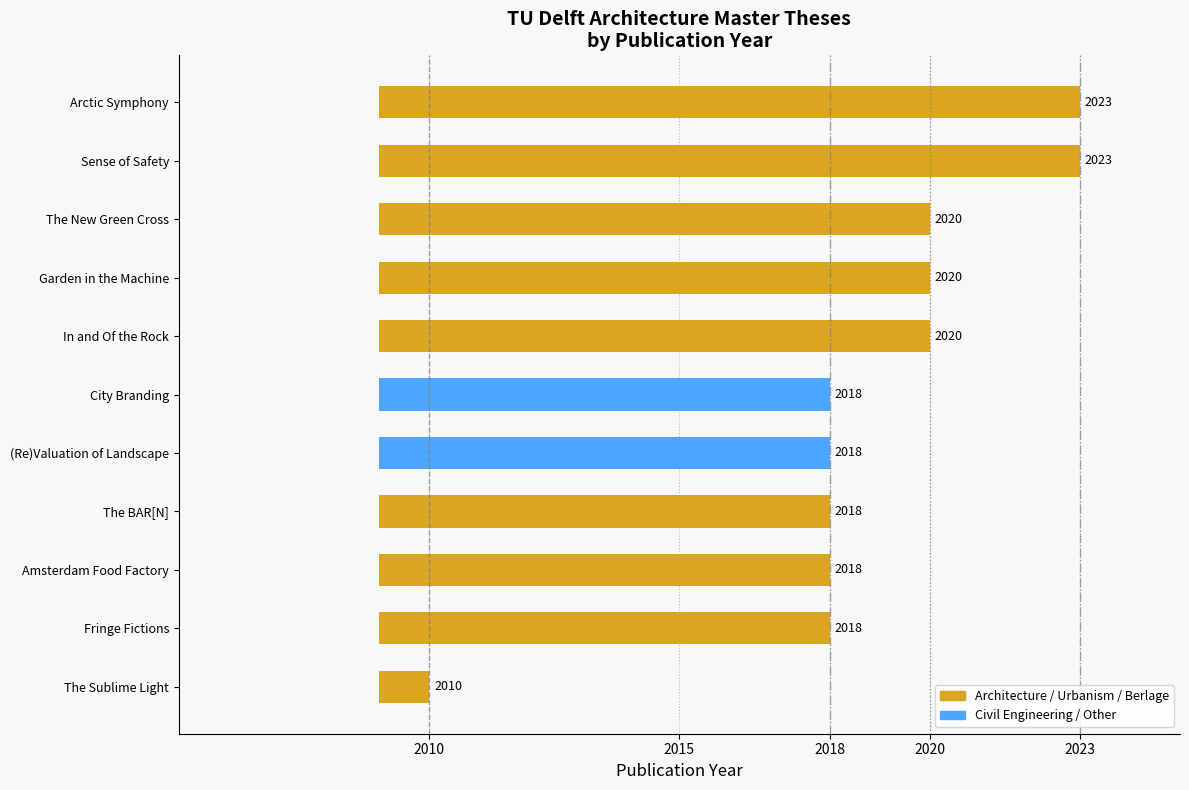

Are the bars grouped side by side (vs. stacked)?

No